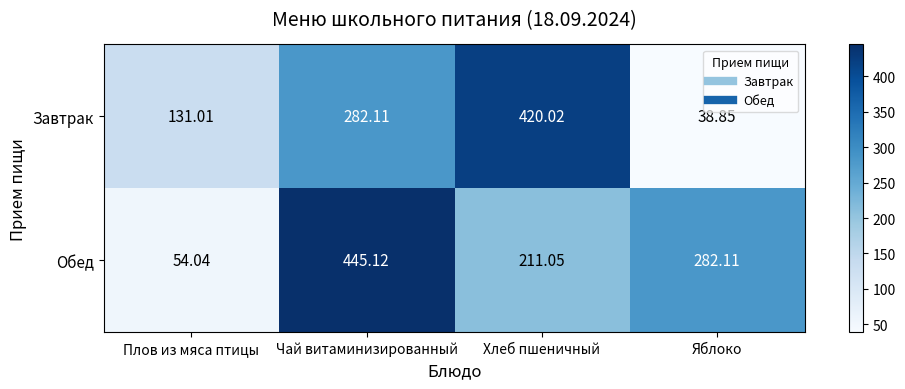

How many data points in Обед are above 282?

2